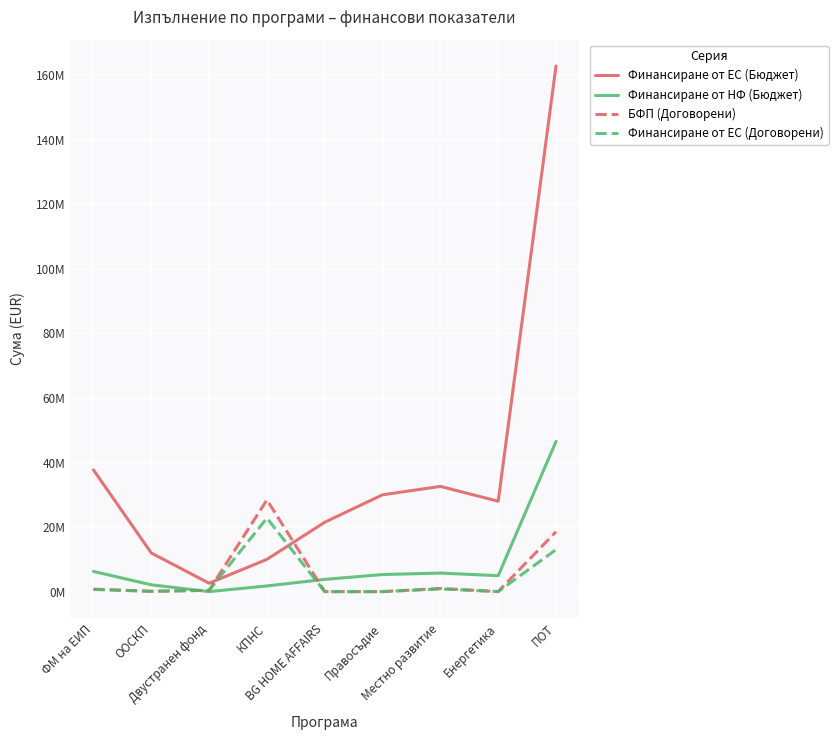

What position from the left is ПОТ?

9